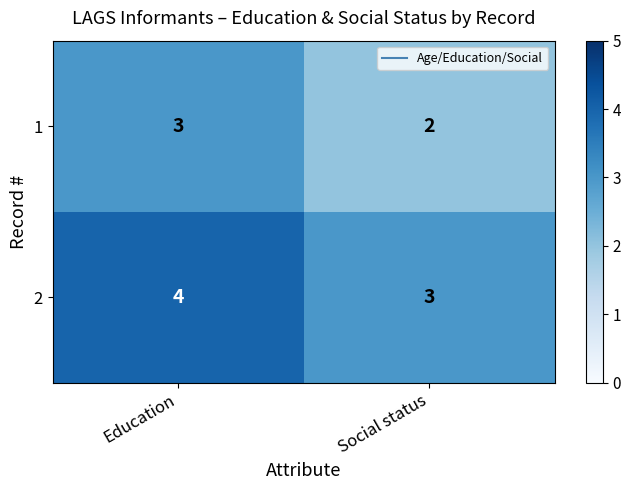

Where is 1 nearest to the value 2?

Social status